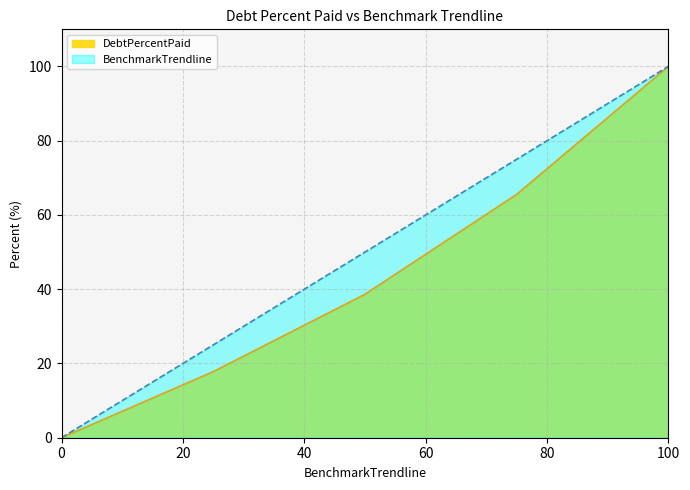

What is the value of the BenchmarkTrendline point at the 3rd from the left?

50.0